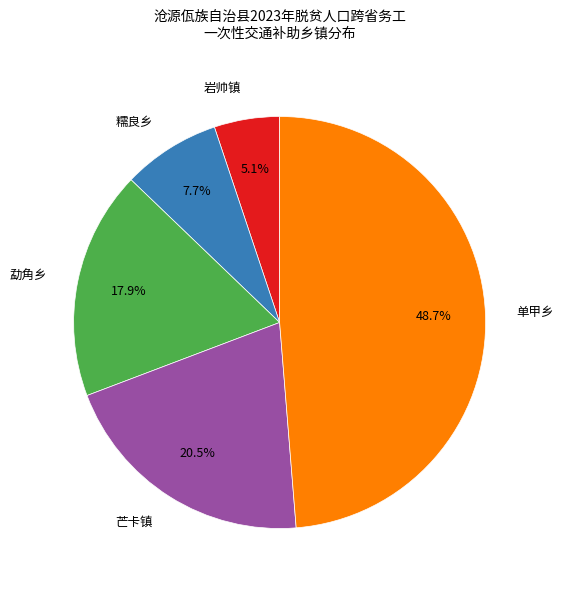

Count the number of slices in the pie.

5